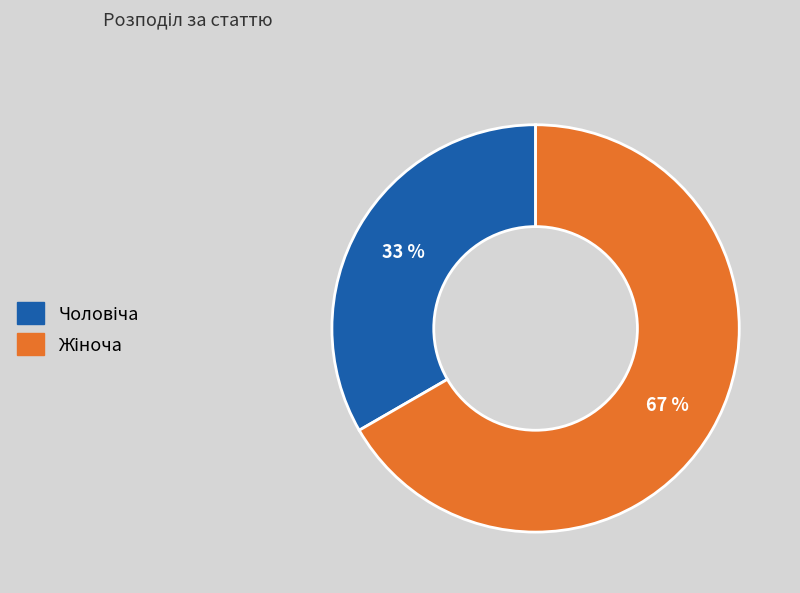

Does any single category account for the majority?

Yes